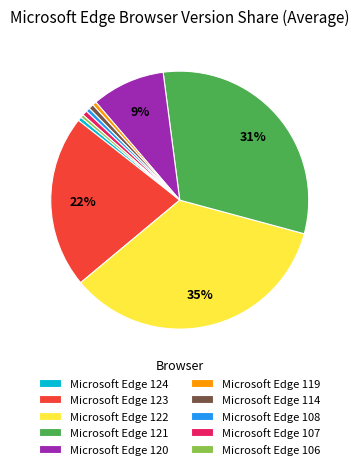

Between Microsoft Edge 121 and Microsoft Edge 114, which is larger?

Microsoft Edge 121